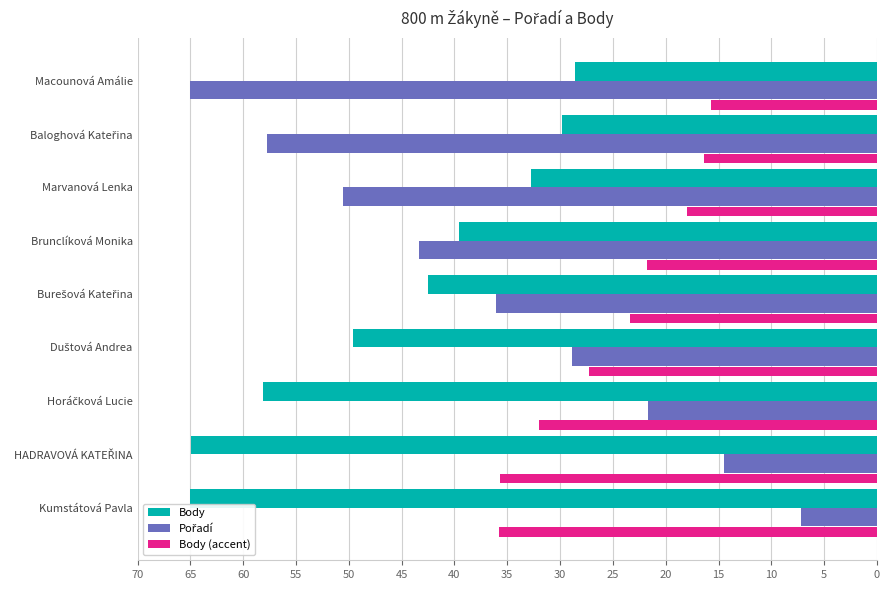

What is the difference between the second highest and second lowest values in the Body (accent) series?

19.3